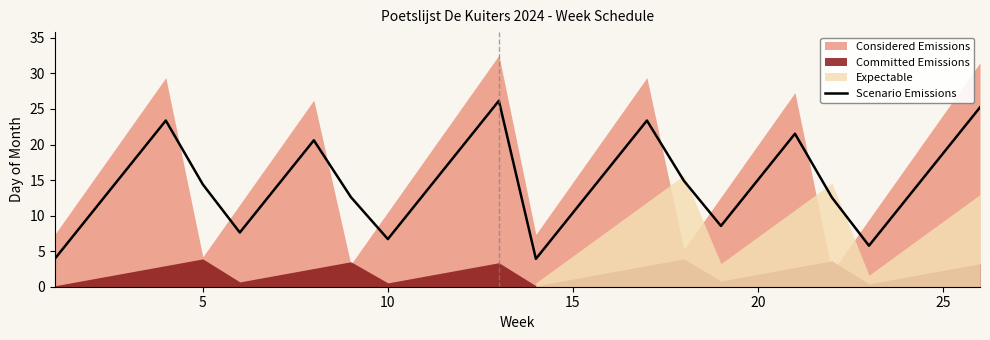

What is the highest value of the Scenario Emissions series?

26.1